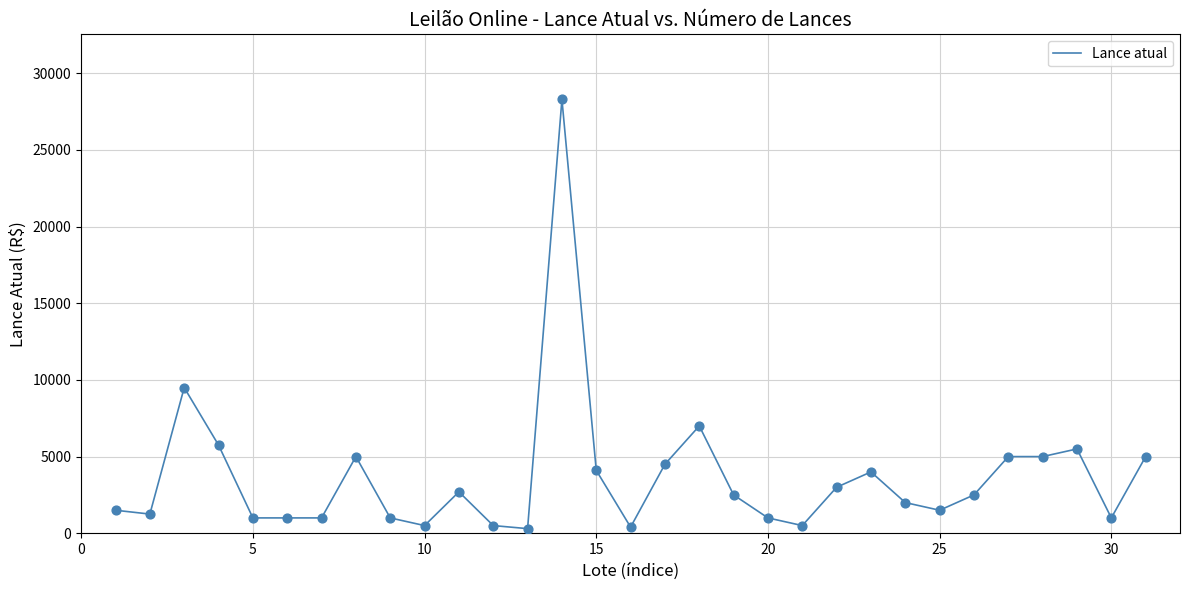

What is the difference between the maximum and minimum values?

28000